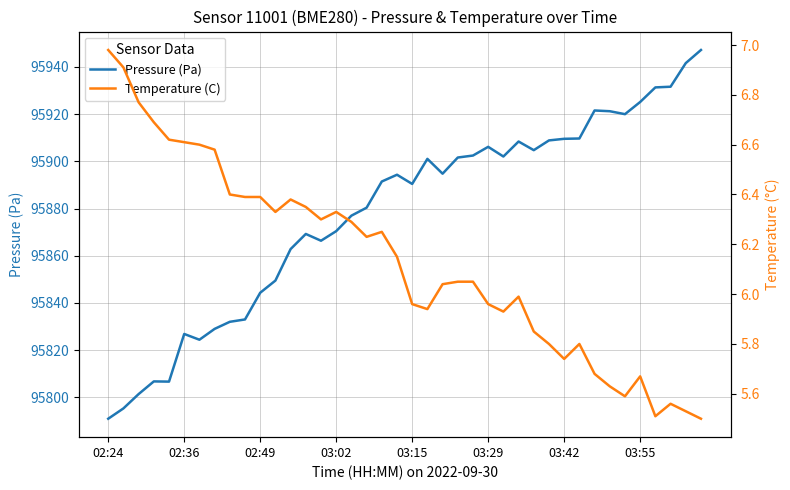

Reading left to right, list all the values displayed in this chart.

Pressure (Pa): 95791.0	95795.3	95801.4	95806.8	95806.7	95826.9	95824.4	95829.0	95832.0	95833.0	95844.3	95849.5	95862.8	95869.2	95866.4	95870.4	95877.0	95880.4	95891.5	95894.3	95890.4	95901.1	95894.8	95901.6	95902.5	95906.2	95902.1	95908.4	95904.8	95908.9	95909.6	95909.7	95921.6	95921.2	95920.0	95925.2	95931.3	95931.6	95941.6	95947.2
Temperature (C): 7.0	6.9	6.8	6.7	6.6	6.6	6.6	6.6	6.4	6.4	6.4	6.3	6.4	6.3	6.3	6.3	6.3	6.2	6.2	6.2	6.0	5.9	6.0	6.0	6.0	6.0	5.9	6.0	5.8	5.8	5.7	5.8	5.7	5.6	5.6	5.7	5.5	5.6	5.5	5.5